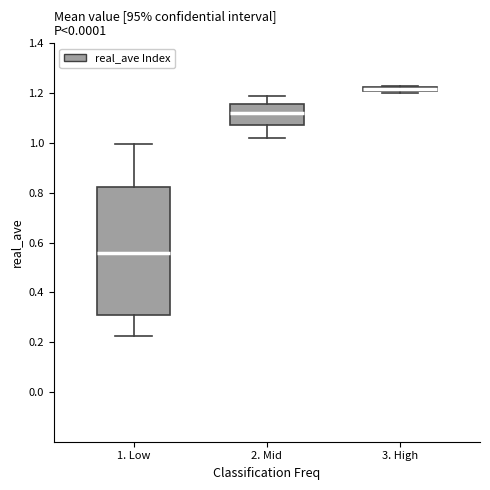

Which box's median line is the lowest?

1. Low